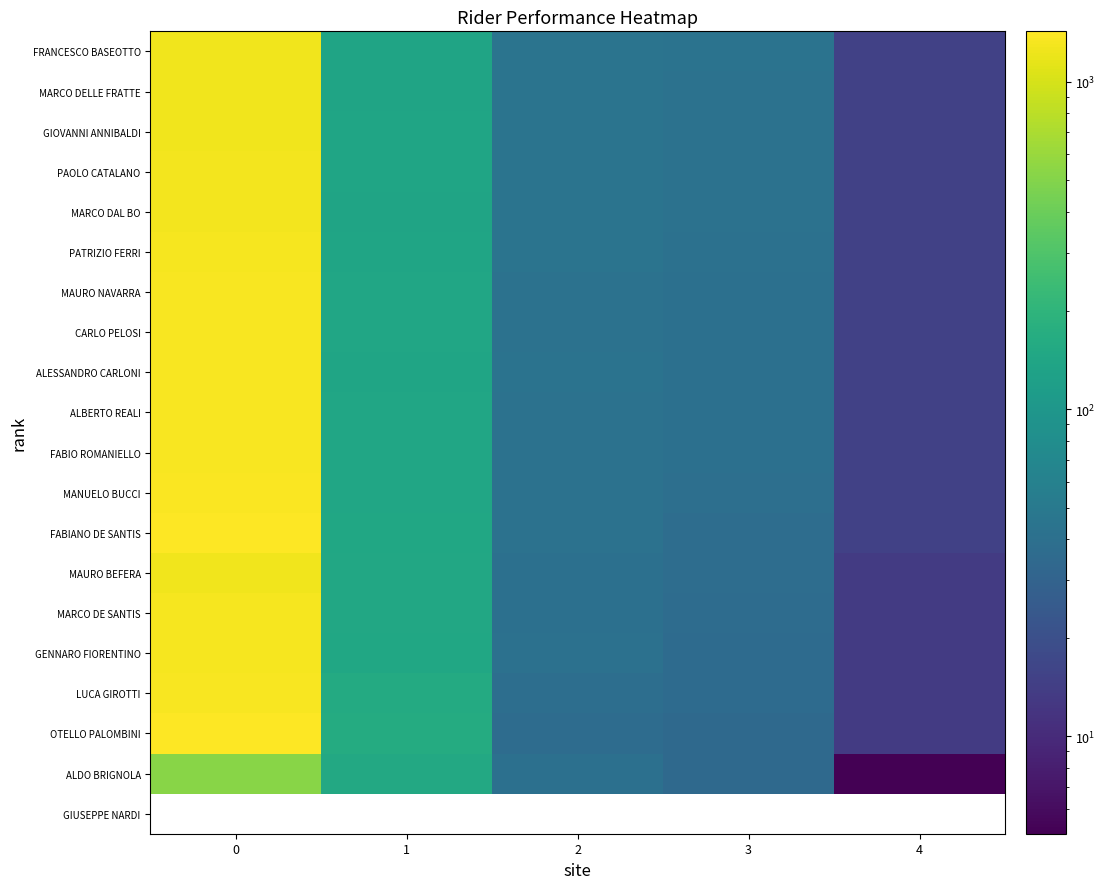

Is it true that MARCO DAL BO equals 1279.8 at 0?

True